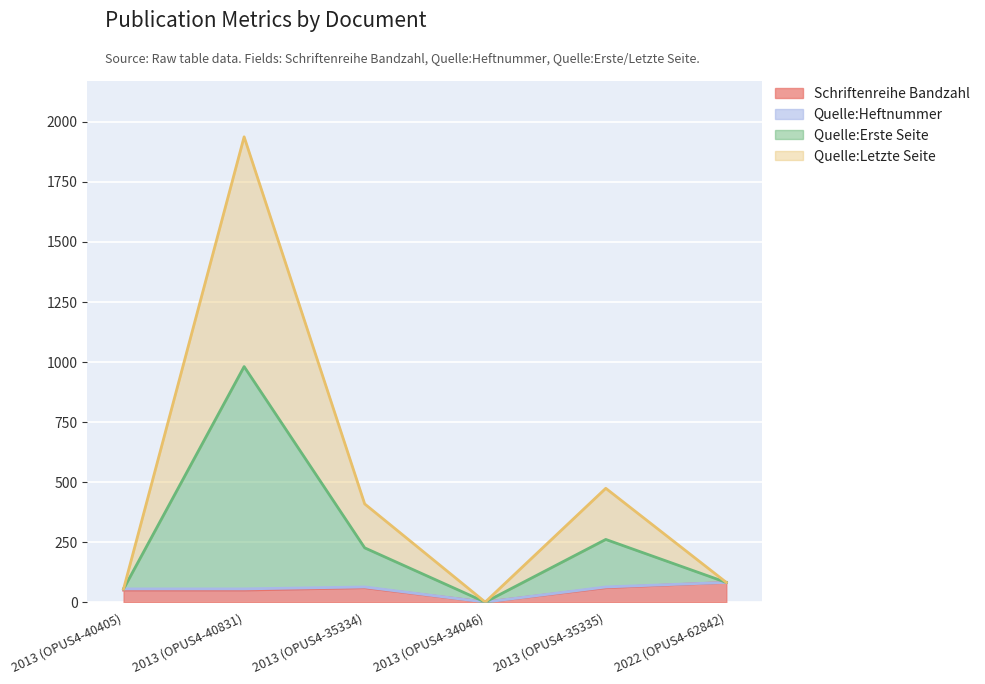

The Schriftenreihe Bandzahl series shows 60 at 2013 (OPUS4-35334). True or false?

True